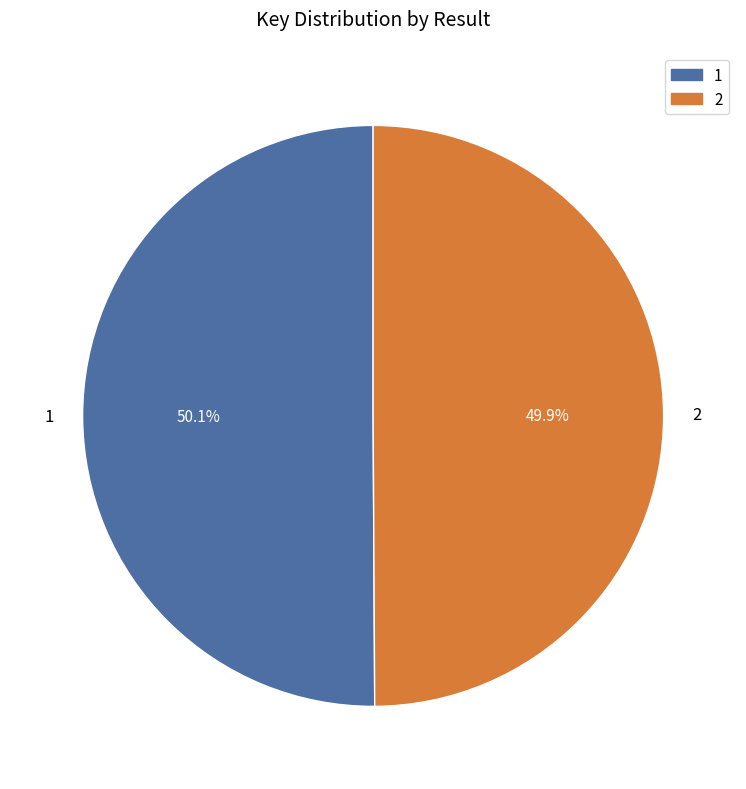

Is there a majority slice in this chart?

Yes